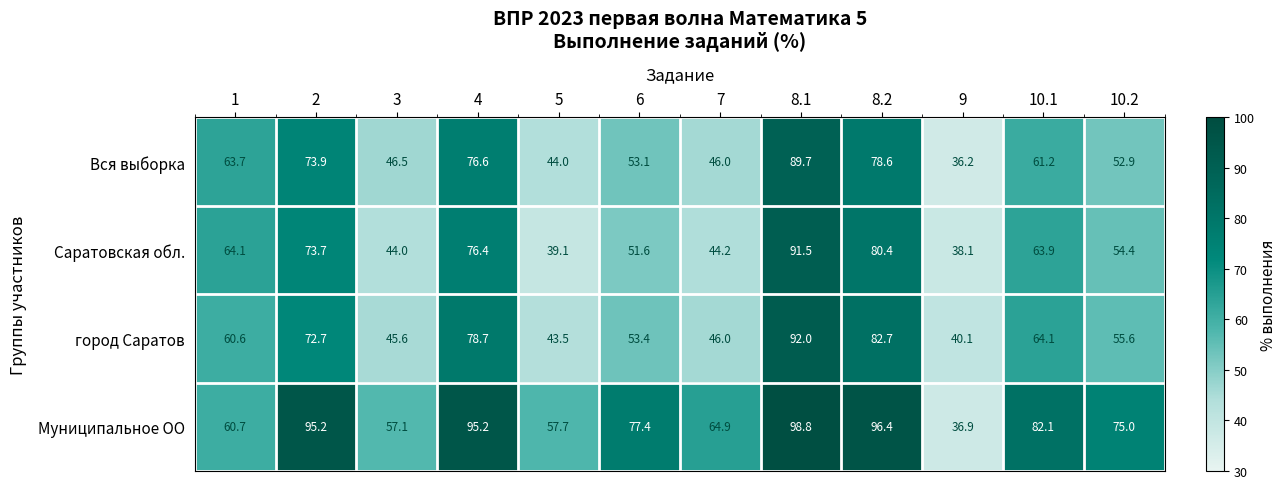

Count the number of data series in this chart.

4